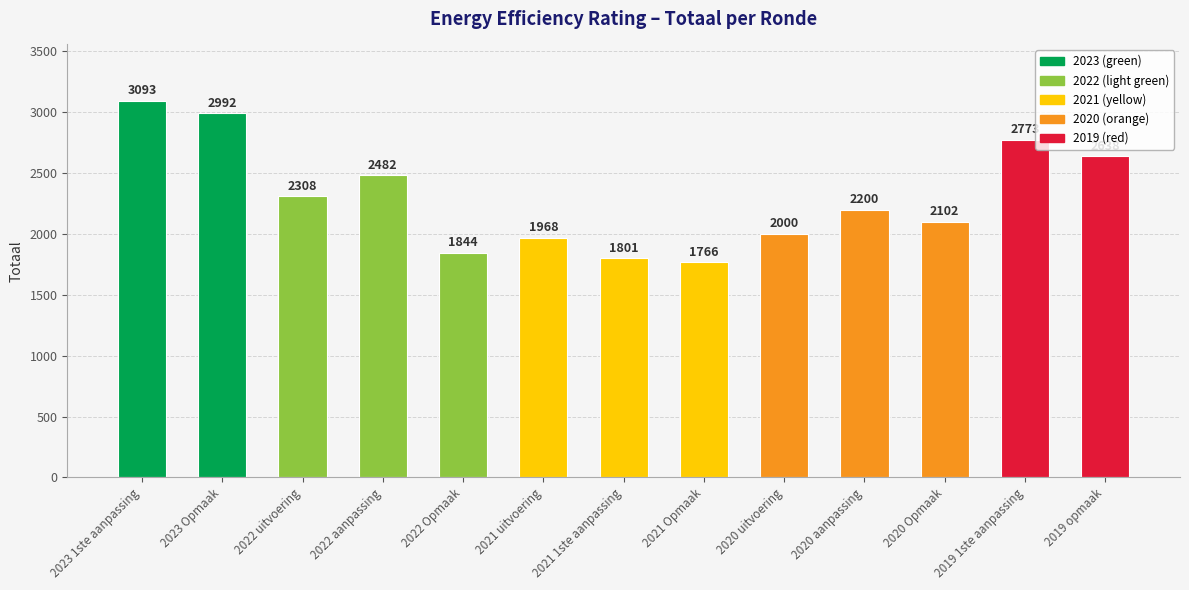

Rank the categories by value from lowest to highest.

2021 Opmaak, 2021 1ste aanpassing, 2022 Opmaak, 2021 uitvoering, 2020 uitvoering, 2020 Opmaak, 2020 aanpassing, 2022 uitvoering, 2022 aanpassing, 2019 opmaak, 2019 1ste aanpassing, 2023 Opmaak, 2023 1ste aanpassing